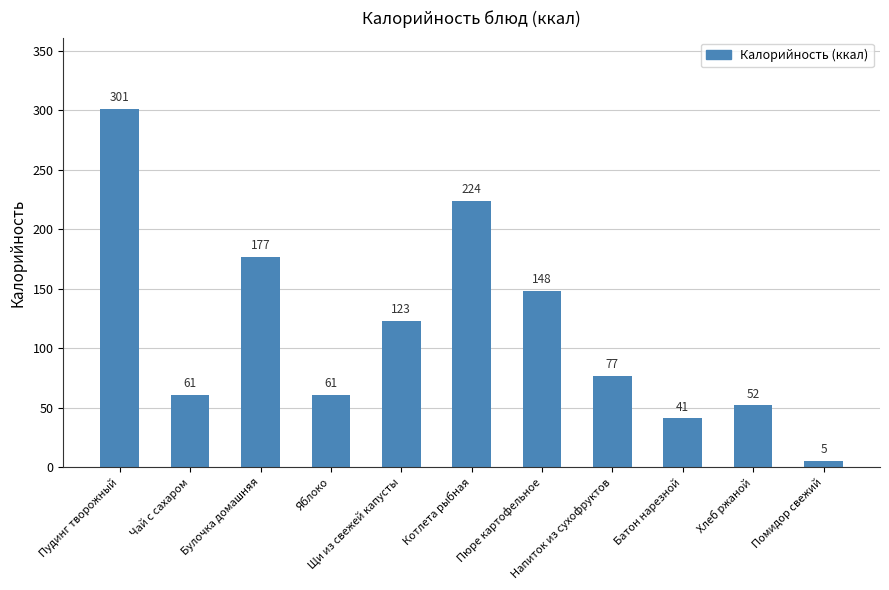

What is the label of the 4th bar from the right?

Напиток из сухофруктов